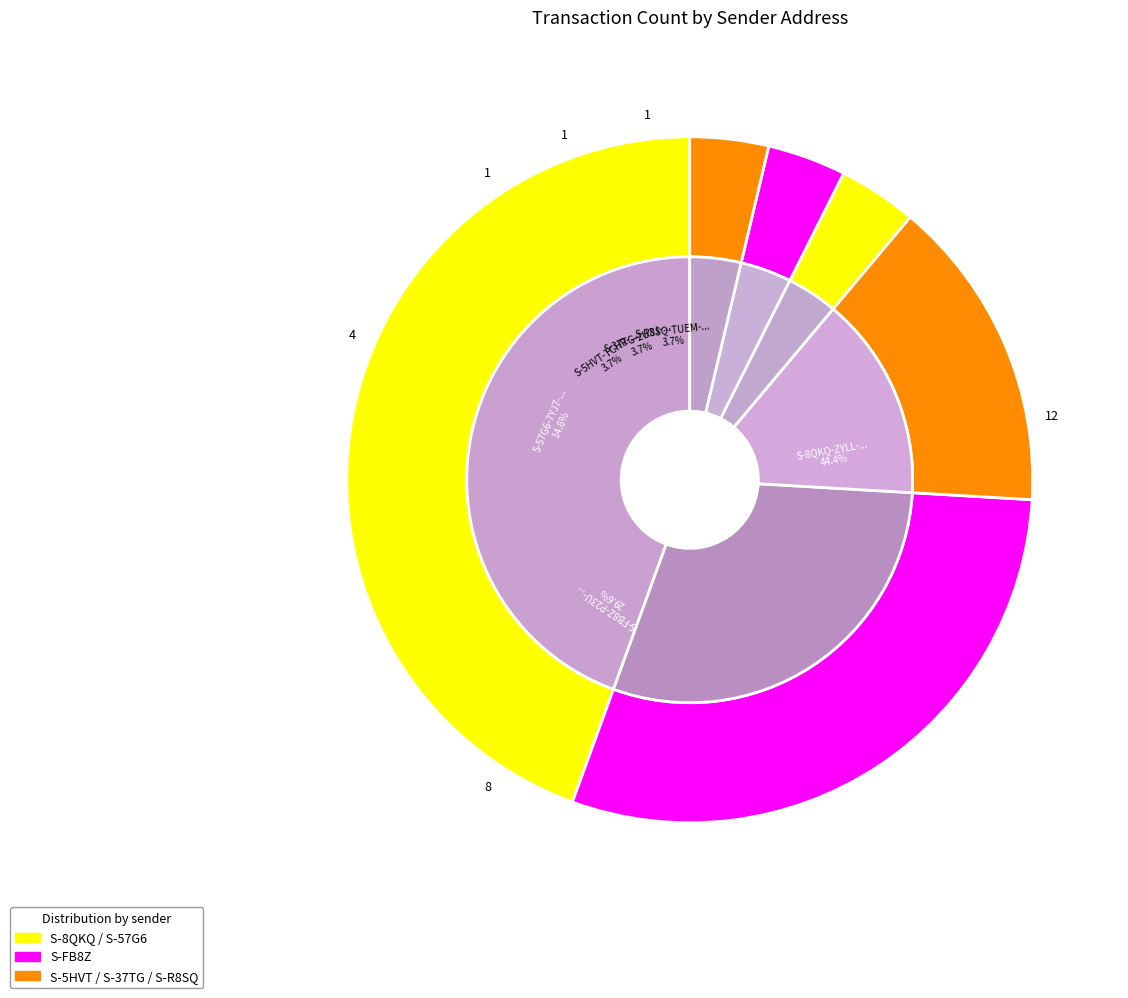

What is the largest slice in the pie chart?

S-8QKQ-ZYLL-H4WH-6USZL